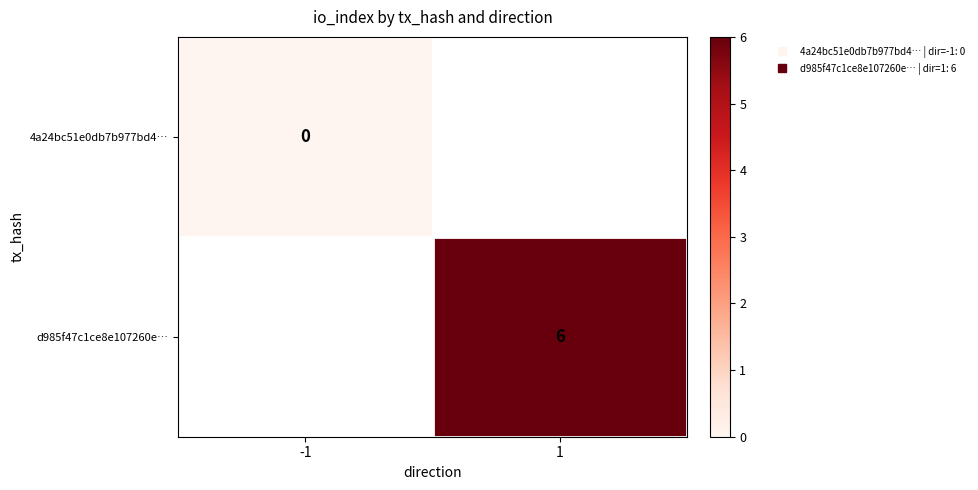

At how many categories does at least one series exceed 5?

1